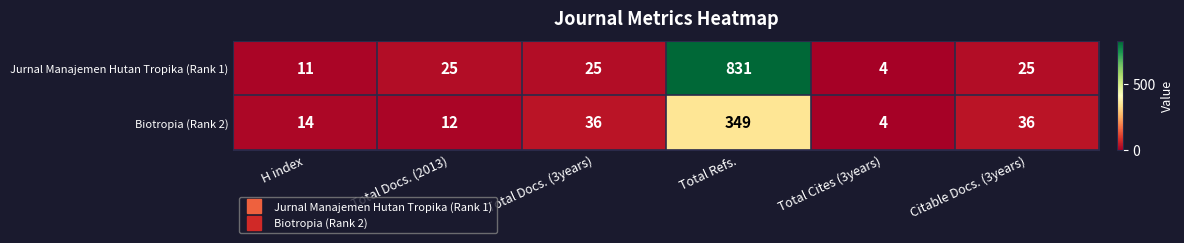

Reading left to right, list all the values displayed in this chart.

Jurnal Manajemen Hutan Tropika (Rank 1): H index=11	Total Docs. (2013)=25	Total Docs. (3years)=25	Total Refs.=831	Total Cites (3years)=4	Citable Docs. (3years)=25
Biotropia (Rank 2): H index=14	Total Docs. (2013)=12	Total Docs. (3years)=36	Total Refs.=349	Total Cites (3years)=4	Citable Docs. (3years)=36